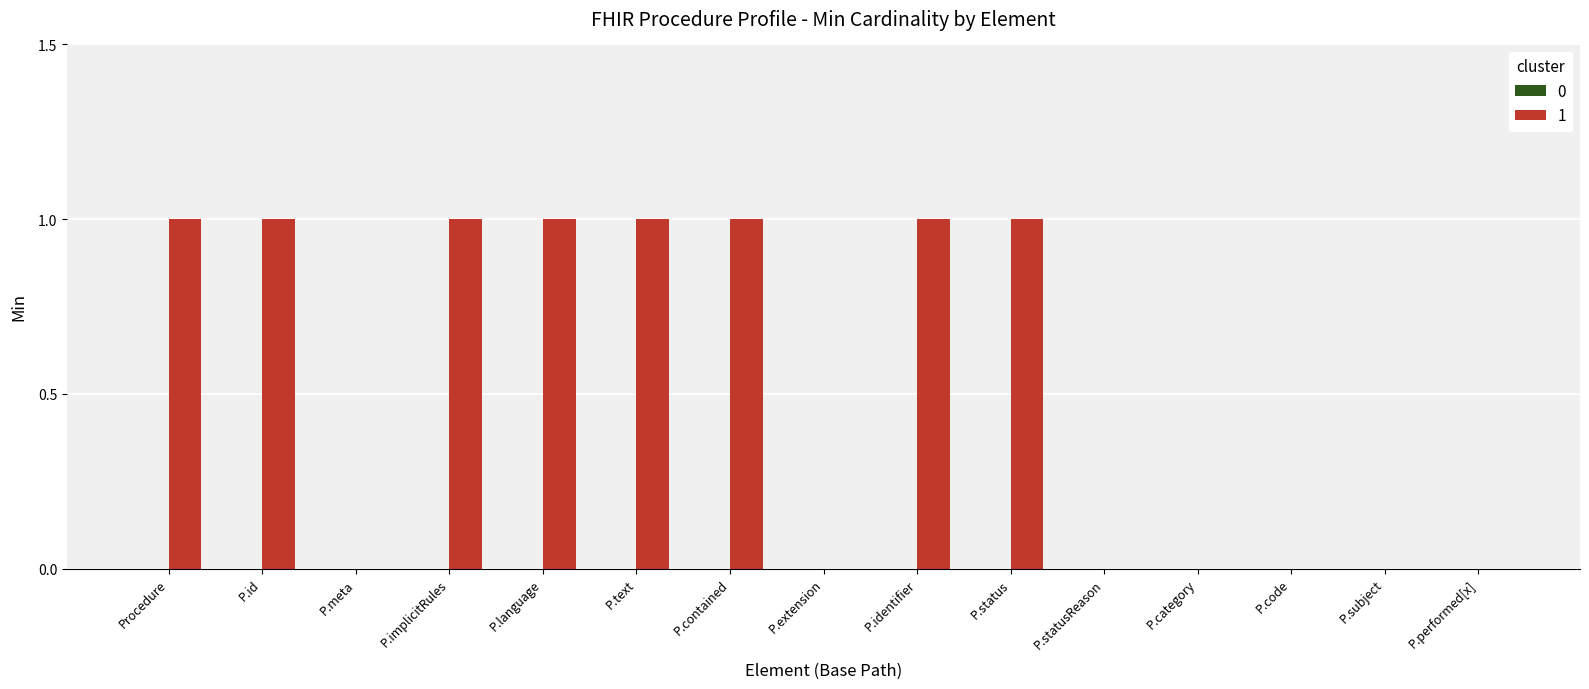

What is the sum of all values?

8